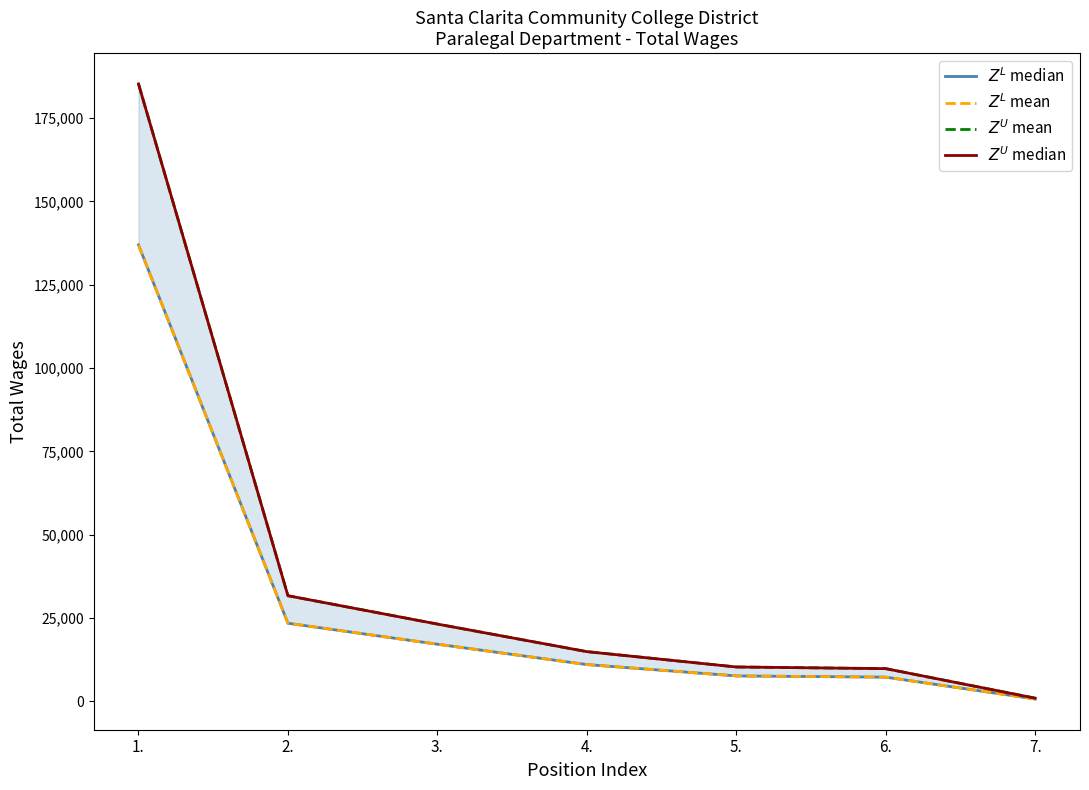

The $Z^L$ median series shows 17125.0 at 3.. True or false?

True